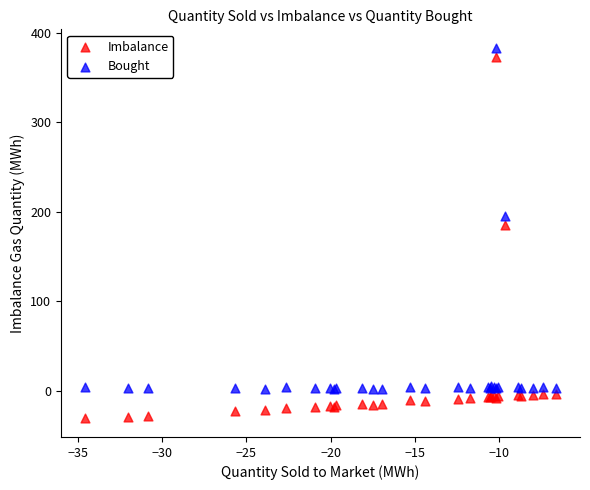

Which series has the largest Y range (max minus min)?

Imbalance